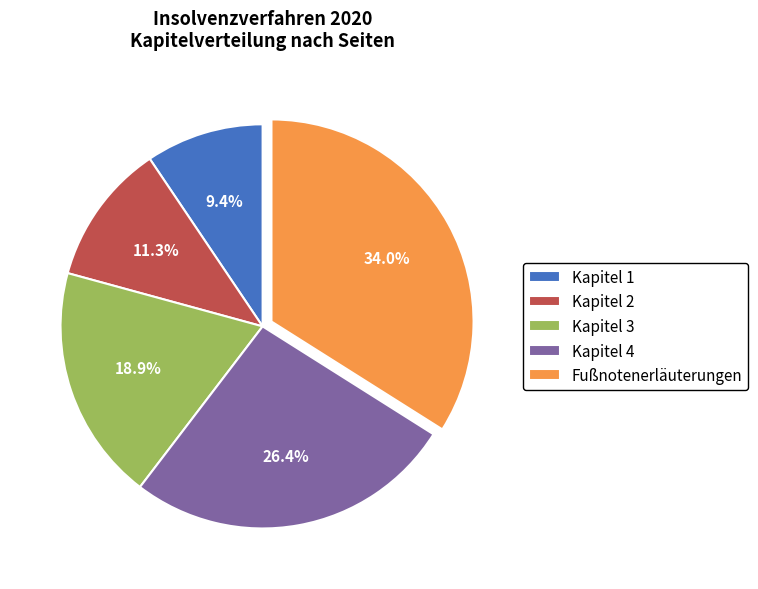

To the nearest percent, what portion does Kapitel 2 represent?

11%